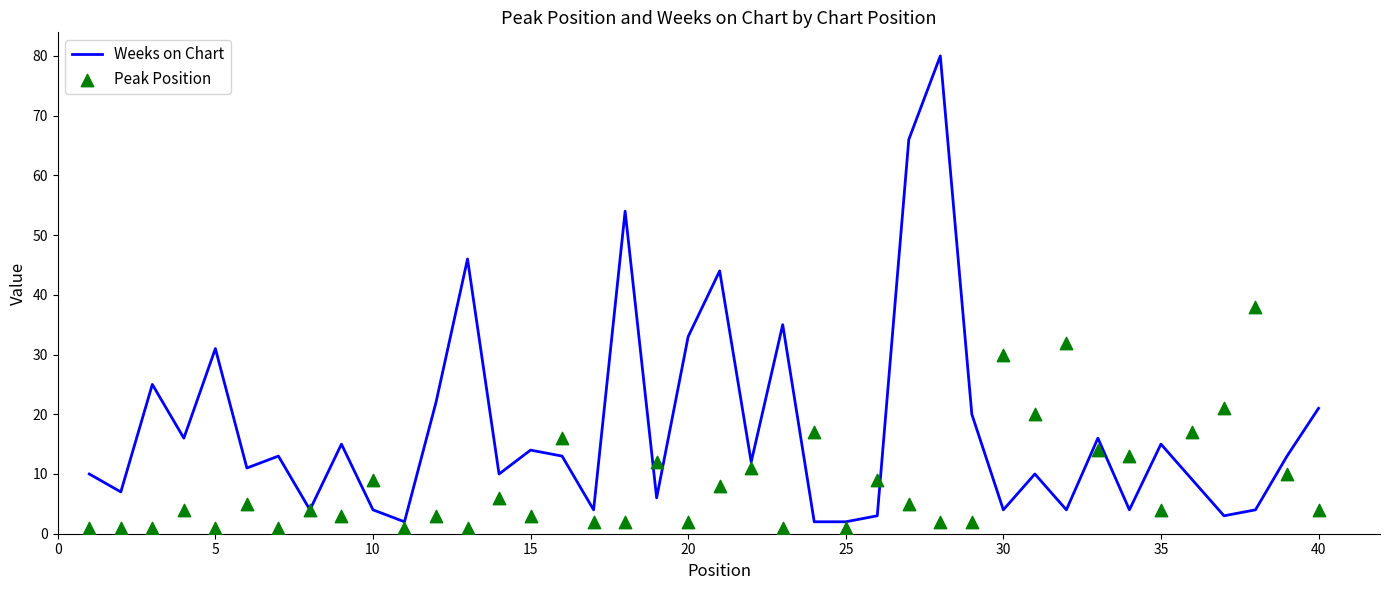

At how many categories does at least one series exceed 69?

1